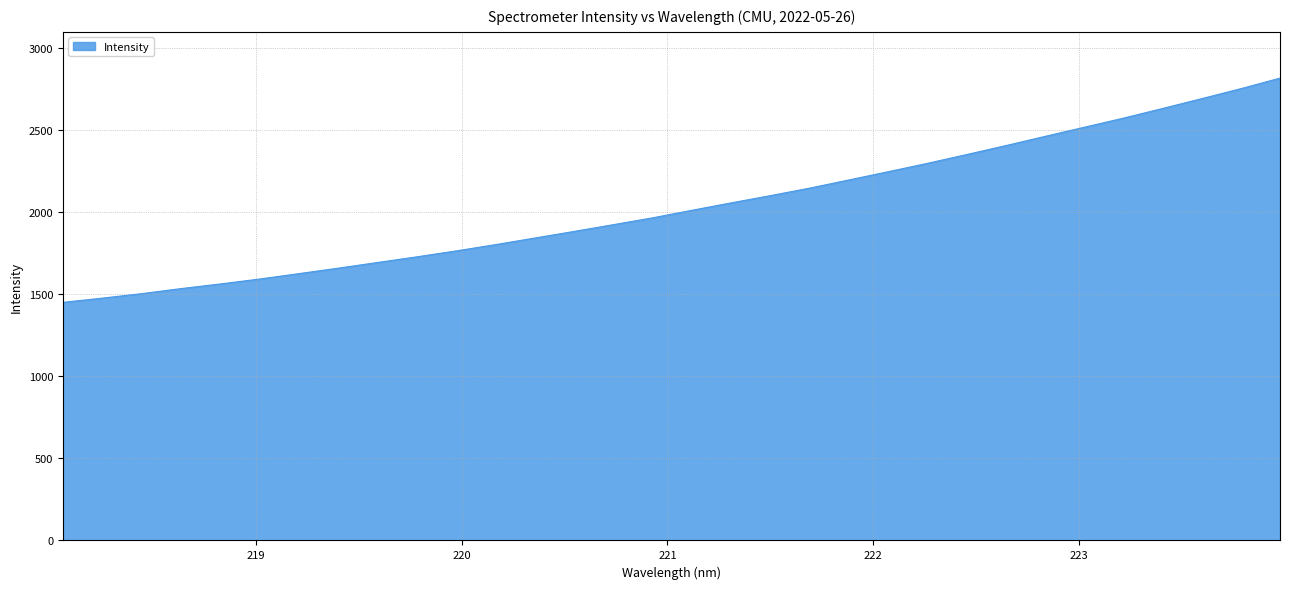

What is the minimum value shown in the chart?

1450.2